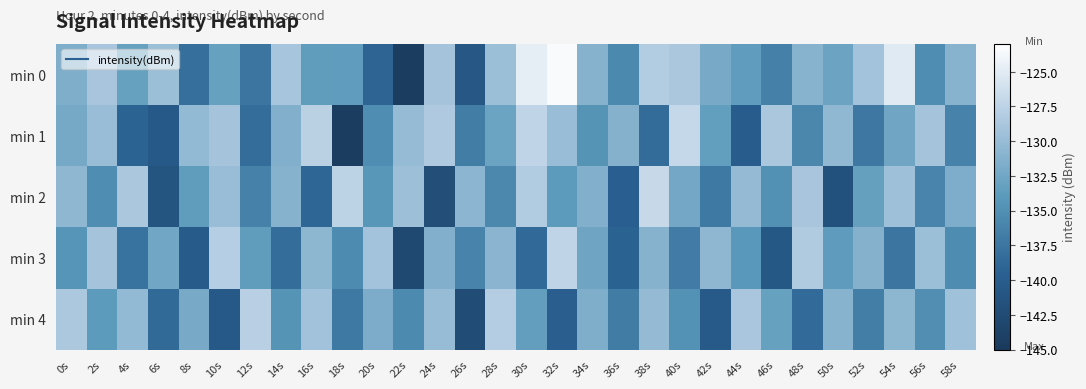

Reading left to right, transcribe all the data shown in this chart.

min 0: 0s=-131.6	2s=-128.9	4s=-133.1	6s=-129.6	8s=-138.1	10s=-133.1	12s=-137.5	14s=-129.0	16s=-133.6	18s=-133.7	20s=-139.1	22s=-144.5	24s=-129.1	26s=-140.8	28s=-129.7	30s=-124.8	32s=-123.4	34s=-131.1	36s=-135.6	38s=-128.2	40s=-128.7	42s=-132.1	44s=-133.7	46s=-136.4	48s=-131.0	50s=-132.8	52s=-129.2	54s=-125.1	56s=-135.2	58s=-131.0
min 1: 0s=-132.2	2s=-129.8	4s=-139.3	6s=-140.5	8s=-130.2	10s=-129.1	12s=-138.3	14s=-131.4	16s=-127.7	18s=-144.5	20s=-135.2	22s=-130.1	24s=-128.5	26s=-136.7	28s=-132.9	30s=-127.3	32s=-129.8	34s=-134.6	36s=-131.2	38s=-138.4	40s=-126.9	42s=-133.5	44s=-140.1	46s=-128.7	48s=-135.8	50s=-130.4	52s=-137.2	54s=-132.6	56s=-129.1	58s=-136.3
min 2: 0s=-130.5	2s=-135.2	4s=-128.7	6s=-141.3	8s=-133.6	10s=-129.8	12s=-136.4	14s=-131.1	16s=-138.9	18s=-127.5	20s=-134.2	22s=-129.6	24s=-142.1	26s=-130.8	28s=-135.7	30s=-128.3	32s=-133.9	34s=-131.5	36s=-139.6	38s=-126.8	40s=-132.4	42s=-137.1	44s=-130.2	46s=-134.8	48s=-128.9	50s=-141.6	52s=-133.3	54s=-129.5	56s=-136.1	58s=-131.7
min 3: 0s=-134.4	2s=-129.1	4s=-137.8	6s=-132.5	8s=-140.2	10s=-127.9	12s=-133.6	14s=-138.3	16s=-130.7	18s=-135.4	20s=-129.2	22s=-142.8	24s=-131.5	26s=-136.2	28s=-130.9	30s=-138.6	32s=-127.3	34s=-132.7	36s=-139.4	38s=-131.1	40s=-136.8	42s=-130.5	44s=-134.1	46s=-140.7	48s=-128.4	50s=-133.8	52s=-131.2	54s=-137.5	56s=-129.7	58s=-135.3
min 4: 0s=-128.6	2s=-133.9	4s=-130.3	6s=-138.7	8s=-132.1	10s=-140.5	12s=-127.8	14s=-134.6	16s=-129.3	18s=-137.1	20s=-131.8	22s=-135.5	24s=-130.0	26s=-142.3	28s=-128.1	30s=-133.4	32s=-139.8	34s=-131.6	36s=-136.9	38s=-130.2	40s=-134.7	42s=-140.4	44s=-128.8	46s=-133.2	48s=-138.5	50s=-131.0	52s=-136.6	54s=-130.7	56s=-135.1	58s=-129.4